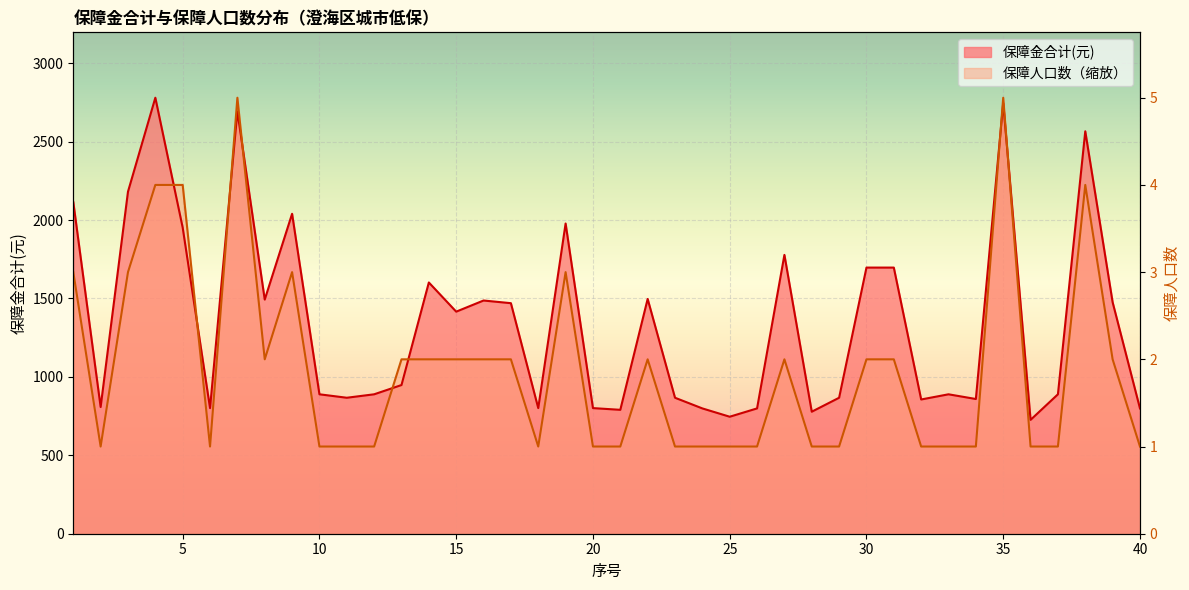

Reading left to right, list all the values displayed in this chart.

保障金合计(元): 1=2115	2=808	3=2181	4=2780	5=1952	6=801	7=2693	8=1493	9=2040	10=889	11=867	12=889	13=948	14=1602	15=1416	16=1487	17=1470	18=801	19=1978	20=801	21=790	22=1497	23=867	24=799	25=746	26=799	27=1778	28=778	29=867	30=1697	31=1697	32=856	33=889	34=859	35=2746	36=726	37=889	38=2566	39=1476	40=799
保障人口数: 1=1668	2=556	3=1668	4=2224	5=2224	6=556	7=2780	8=1112	9=1668	10=556	11=556	12=556	13=1112	14=1112	15=1112	16=1112	17=1112	18=556	19=1668	20=556	21=556	22=1112	23=556	24=556	25=556	26=556	27=1112	28=556	29=556	30=1112	31=1112	32=556	33=556	34=556	35=2780	36=556	37=556	38=2224	39=1112	40=556